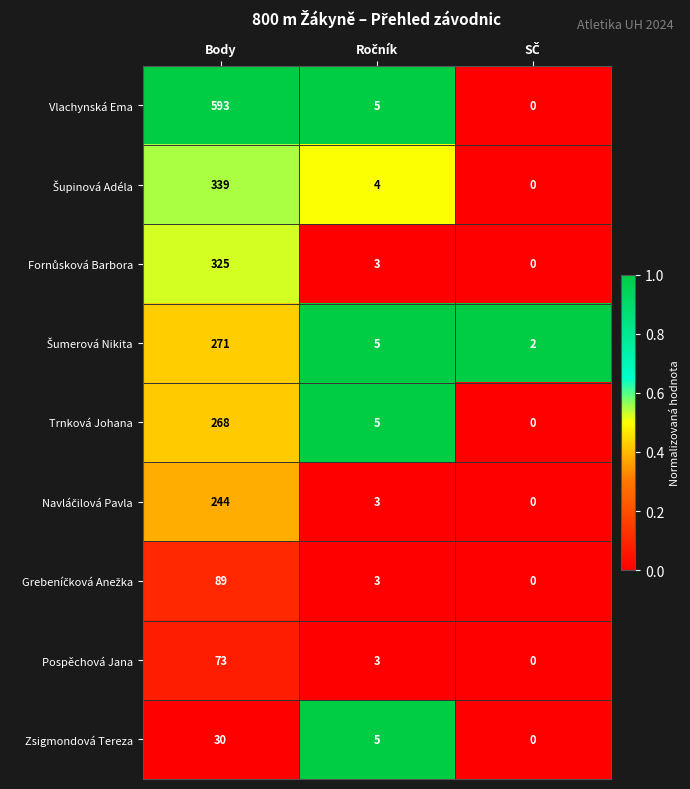

What is the spread (max minus min) of values at Body?

563